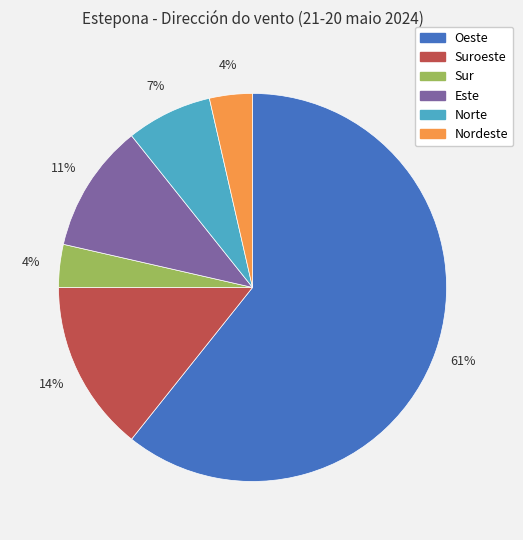

To the nearest percent, what is the average slice percentage?

17%